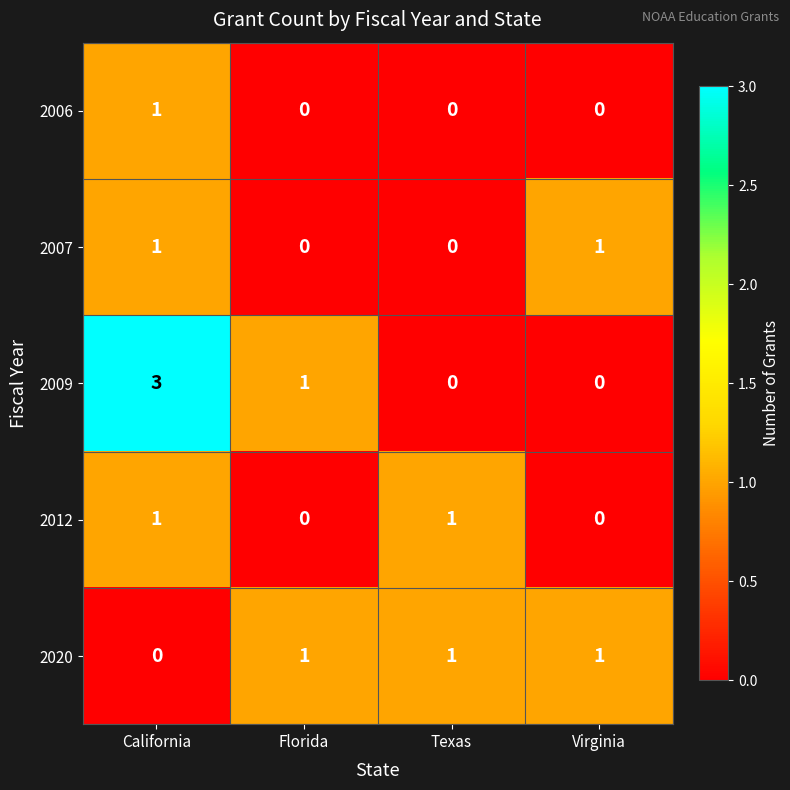

At which category is the sum across all series the highest?

California